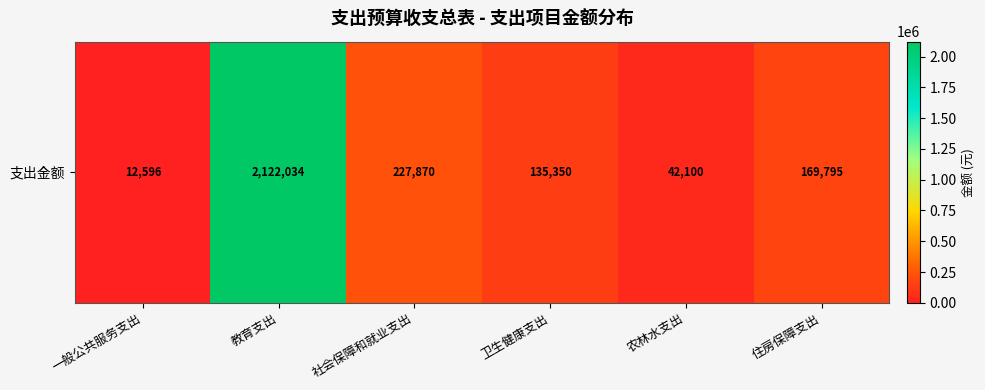

At which label is the value closest to 1067315?

社会保障和就业支出